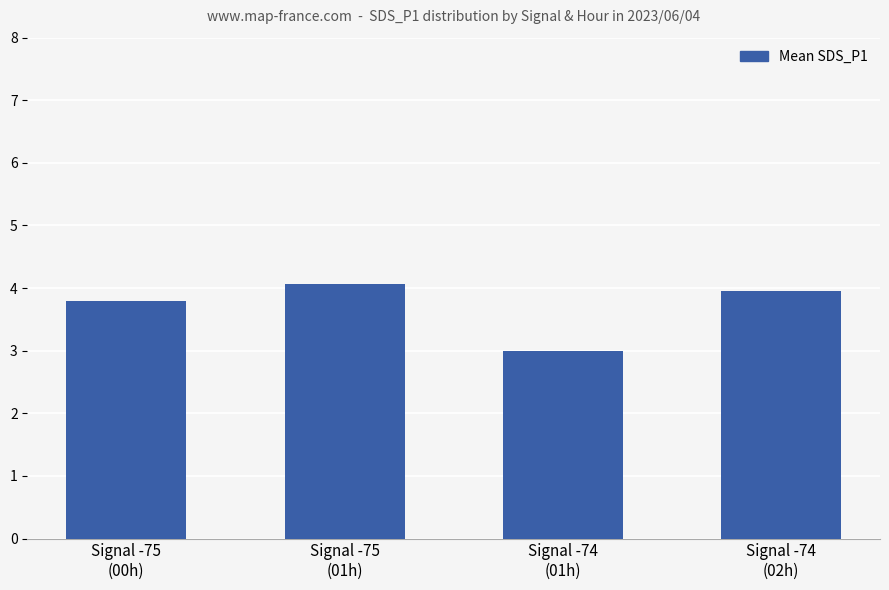

What is the difference between the maximum and minimum values?

1.1